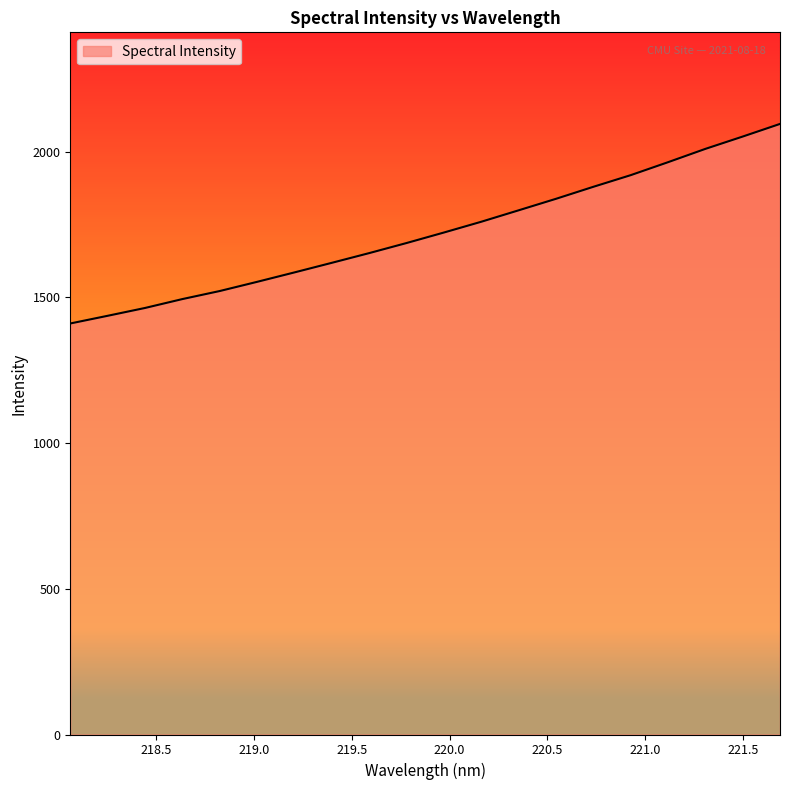

Count the number of data series in this chart.

1